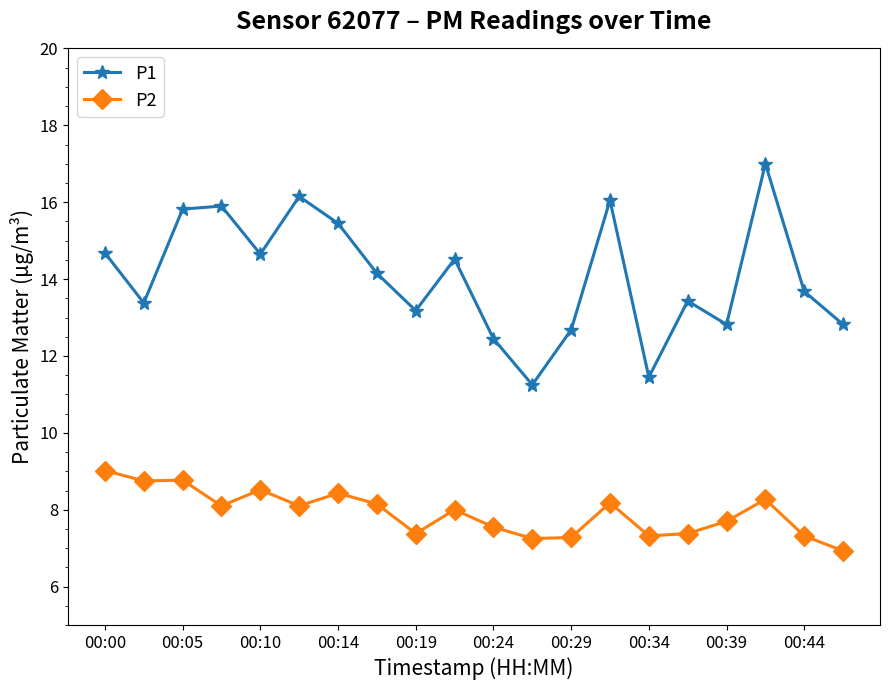

List the series in order of their overall mean, highest first.

P1, P2